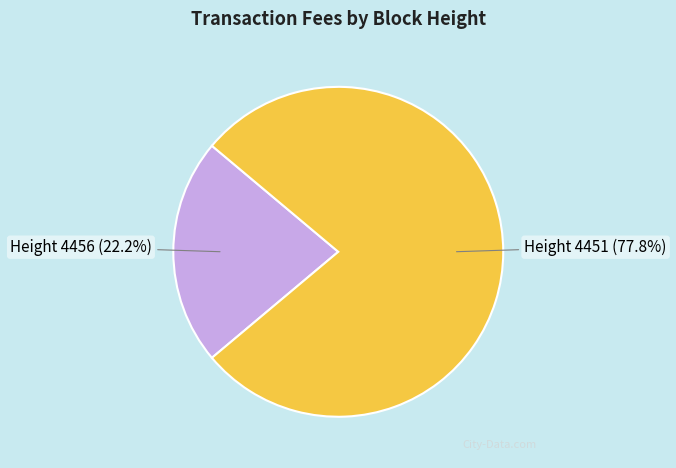

Is there a majority slice in this chart?

Yes